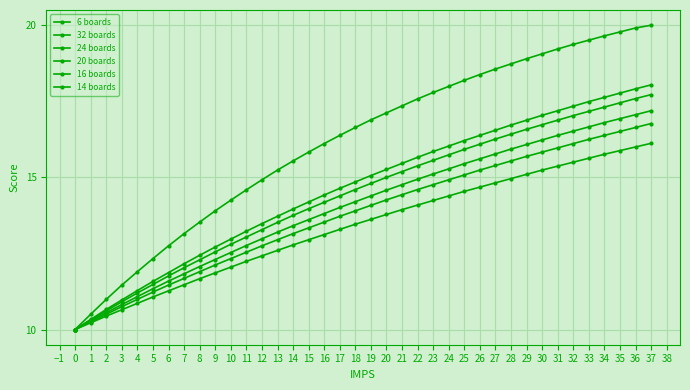

True or false: 32 boards and 6 boards intersect in this chart.

False